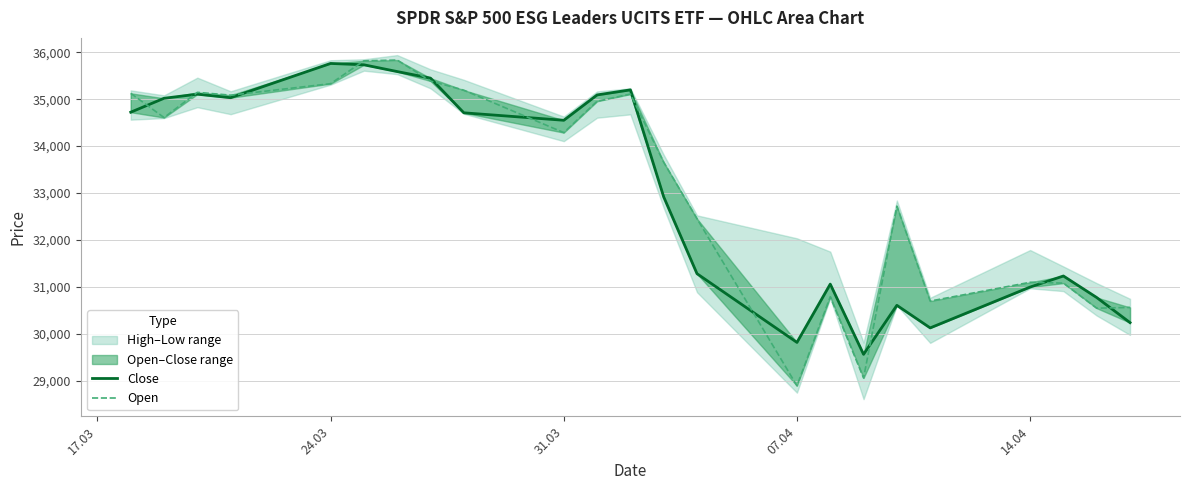

True or false: Close has more than 1 interior local peaks.

True